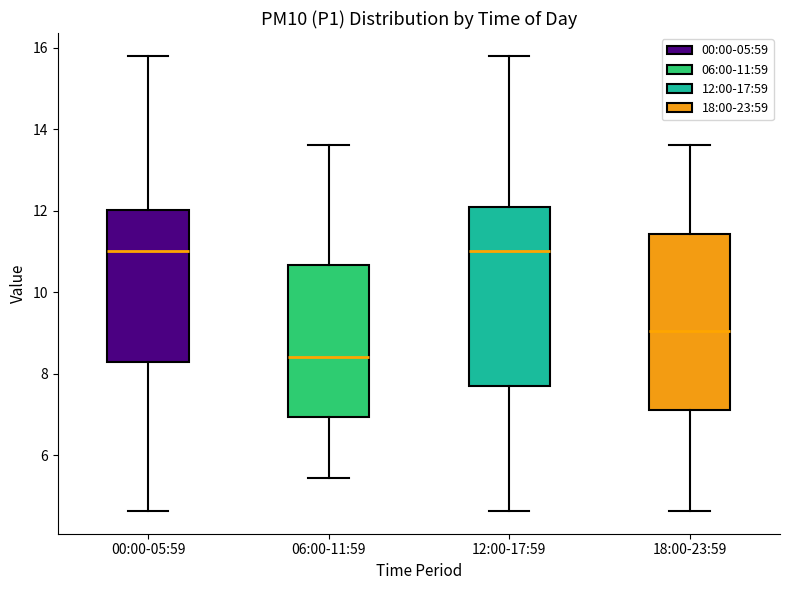

Where does the median line of the box for 12:00-17:59 sit on the y-axis? The values are not printed on the chart, so give them approximately, as read against the axis.

11.0